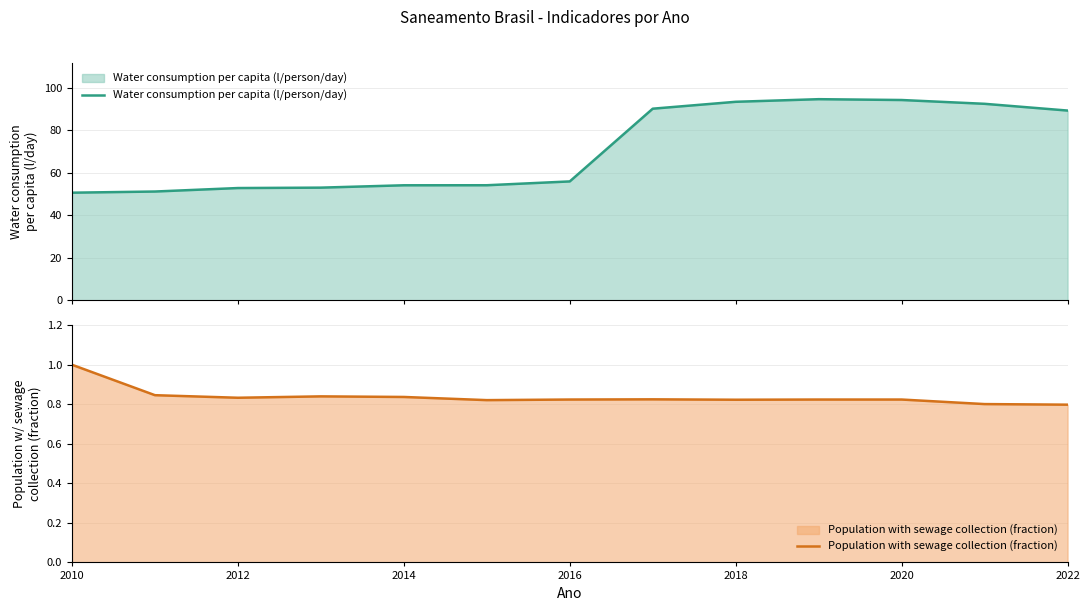

What is the highest value of the Water consumption per capita (l/person/day) series?

94.7